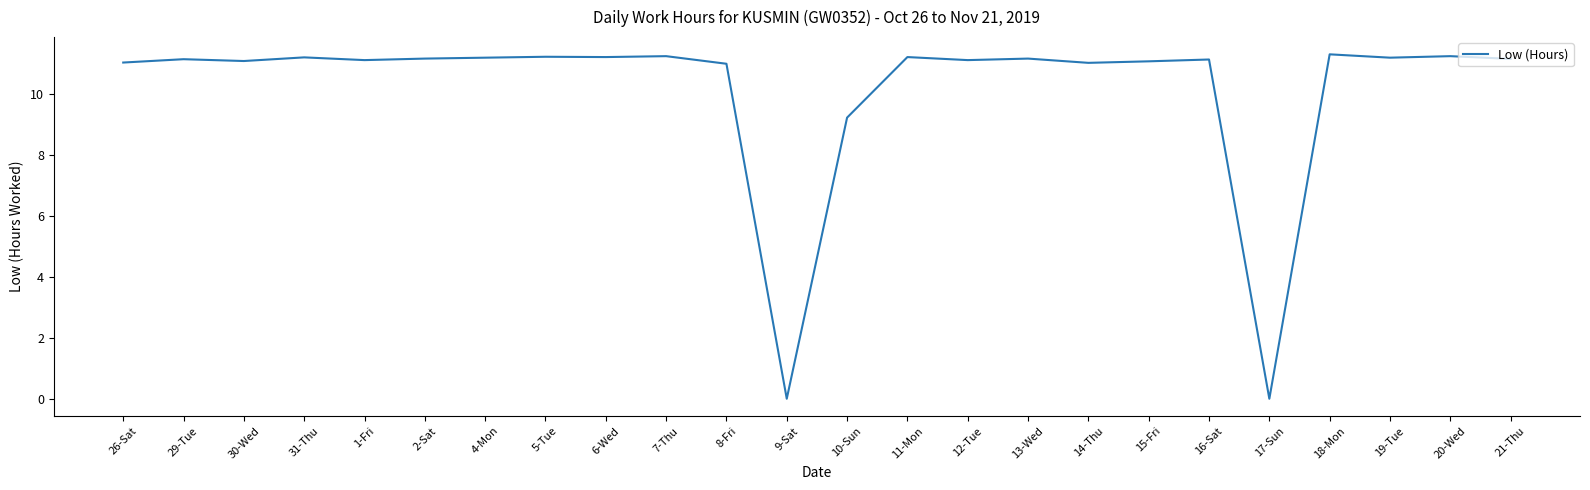

Which has a higher value, 17-Sun or 26-Sat?

26-Sat